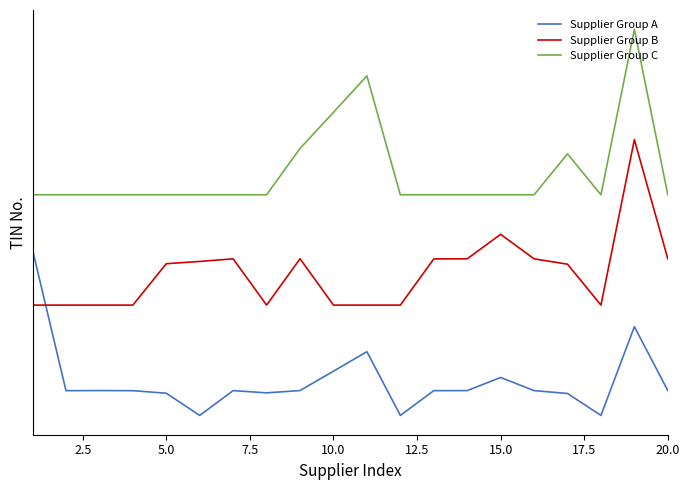

How many times do Supplier Group B and Supplier Group A cross each other?

1